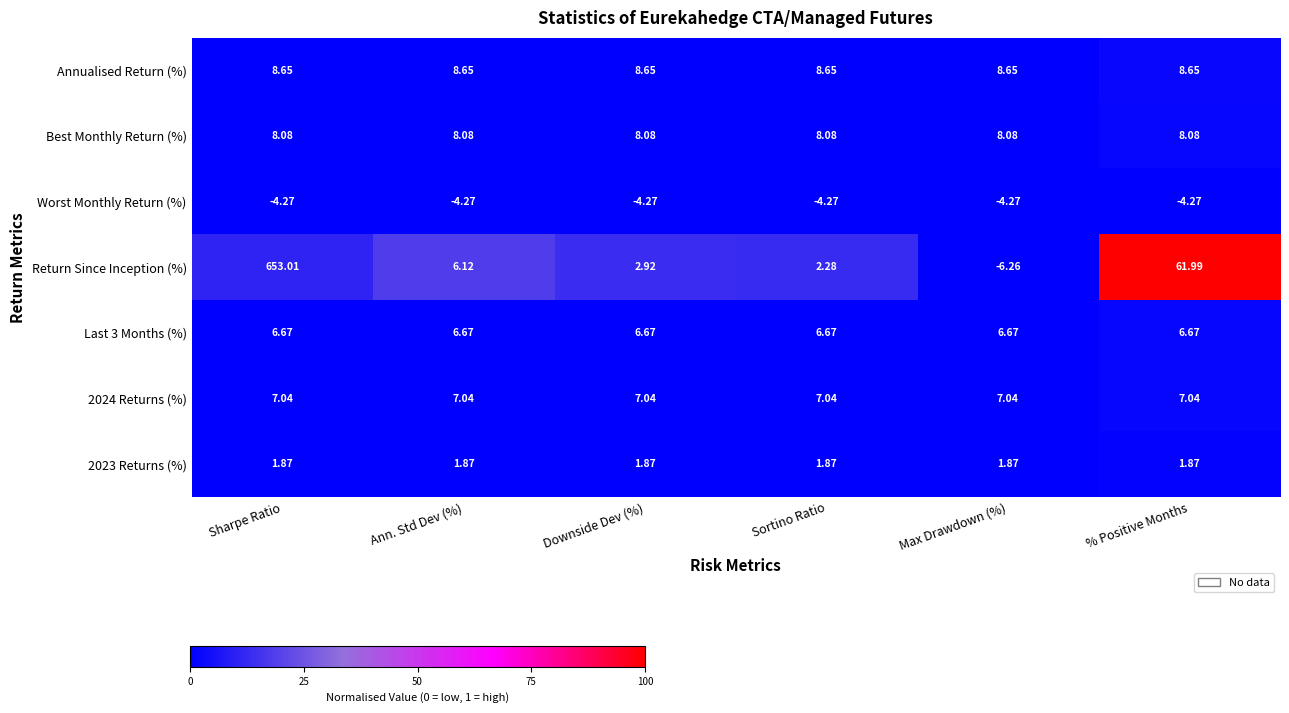

Which category has the highest value across all series?

Sharpe Ratio